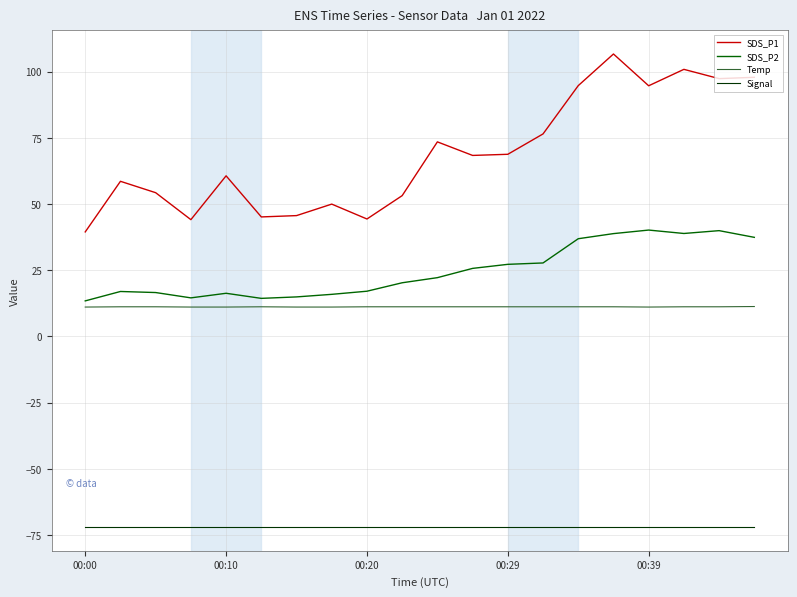

What is the maximum value for Signal?

-72.0